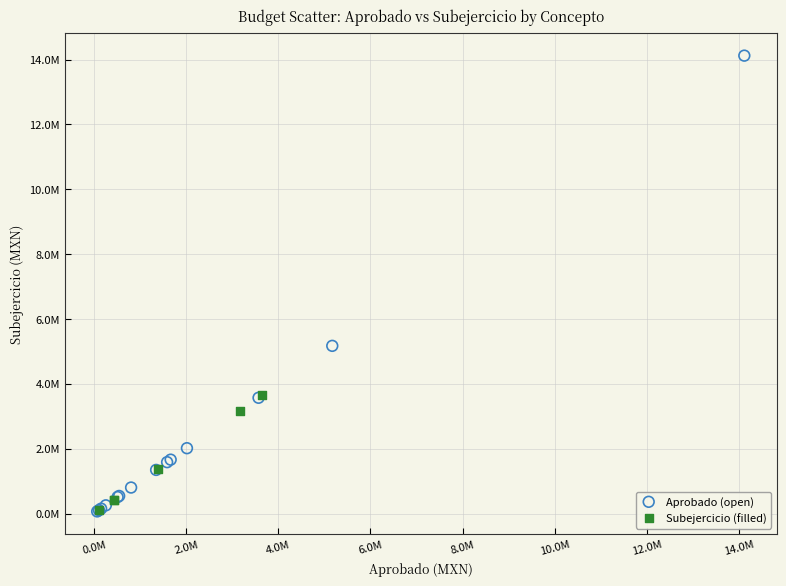

Which series has the widest spread of Y values?

Aprobado (open)